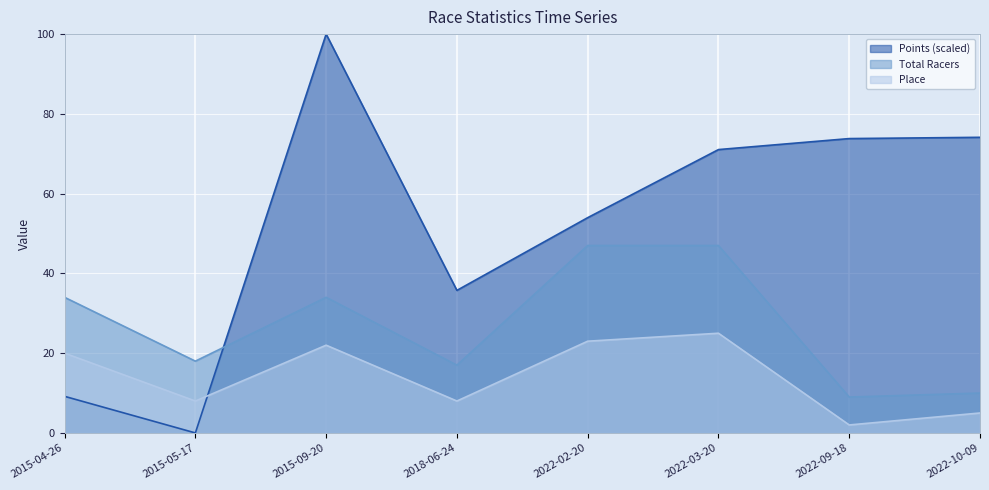

The value of Points at 2022-03-20 is 122.3. True or false?

False